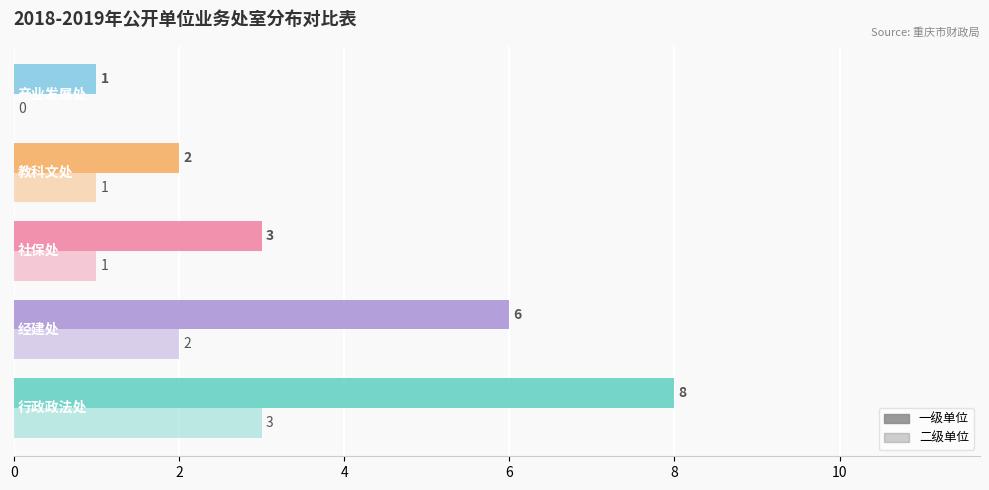

How many distinct data groups are displayed?

2